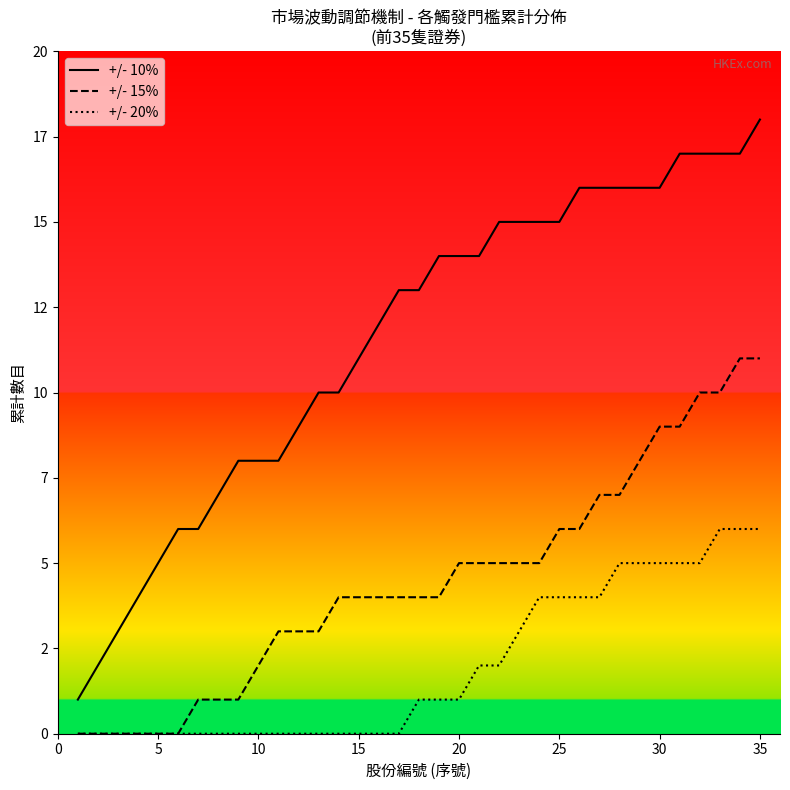

What are all the series names shown in the legend?

+/- 10%, +/- 15%, +/- 20%